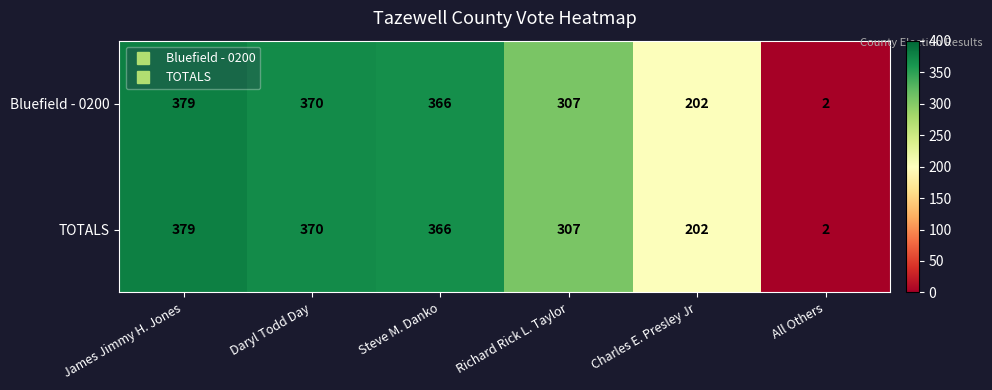

What is the average value of the TOTALS series?

271